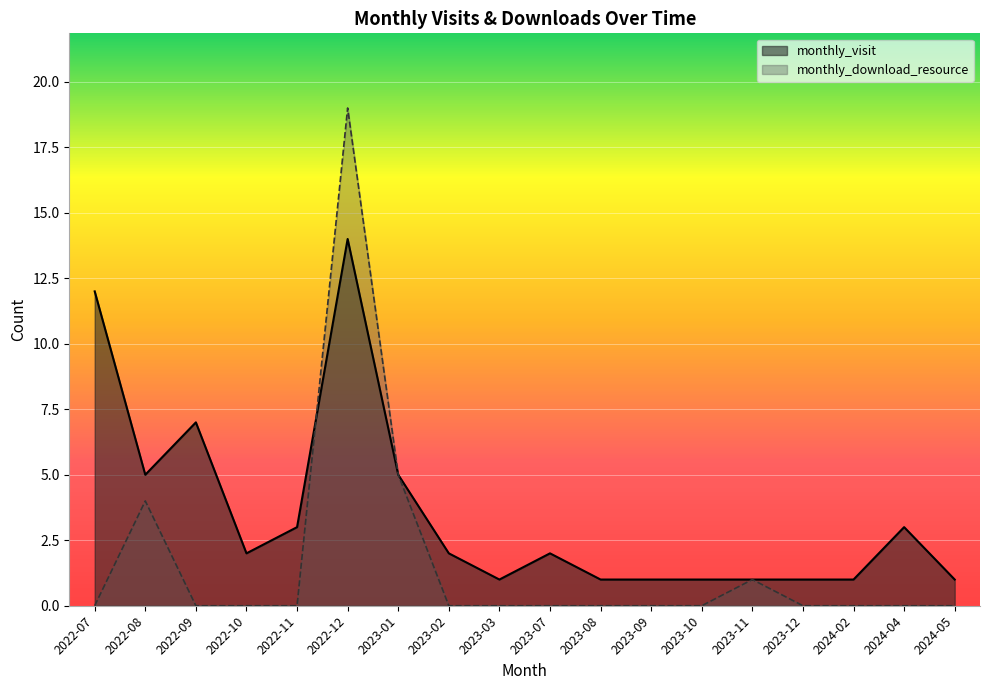

Which category has the lowest value across all series?

2022-07